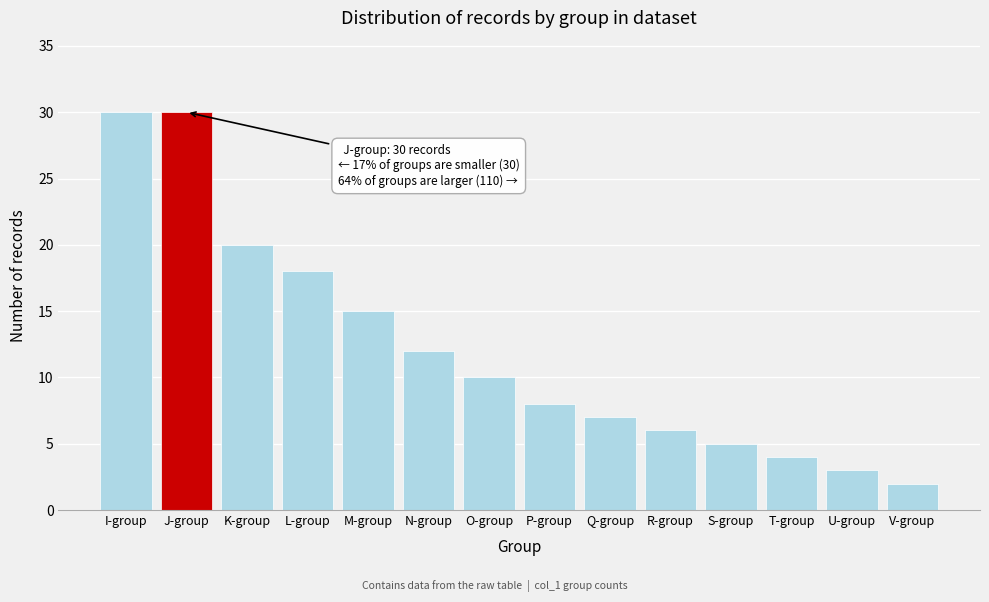

Reading left to right, what are all the values shown in this chart?

I-group=30	J-group=30	K-group=20	L-group=18	M-group=15	N-group=12	O-group=10	P-group=8	Q-group=7	R-group=6	S-group=5	T-group=4	U-group=3	V-group=2